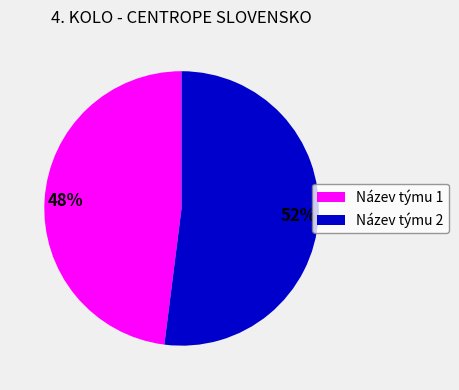

Is there a majority slice in this chart?

Yes